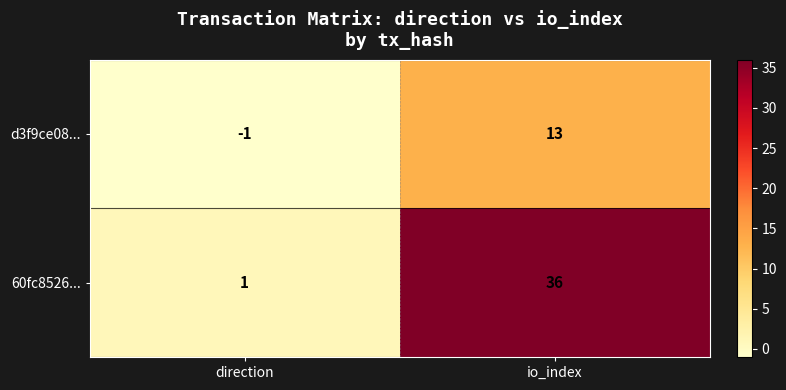

What is the sum of all 60fc8526... values?

37